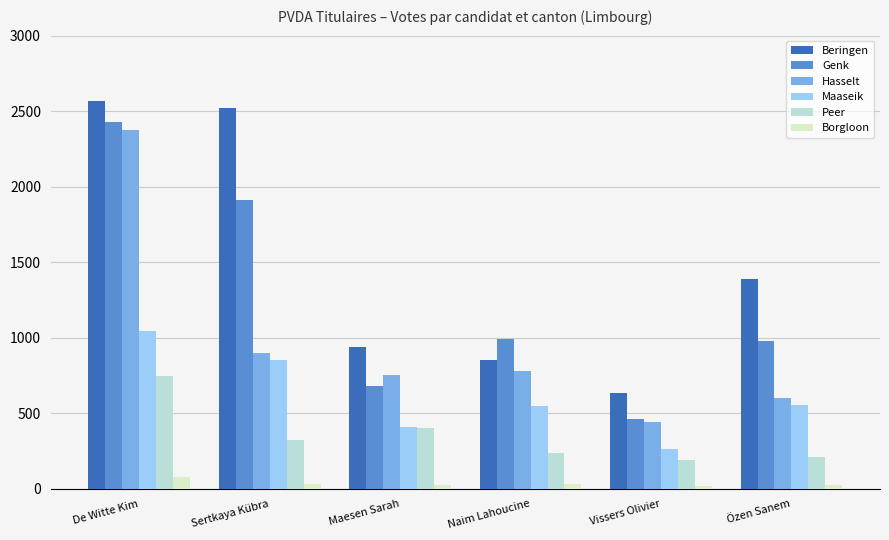

Is the value of Maaseik at Maesen Sarah greater than the value of Borgloon at Maesen Sarah?

Yes